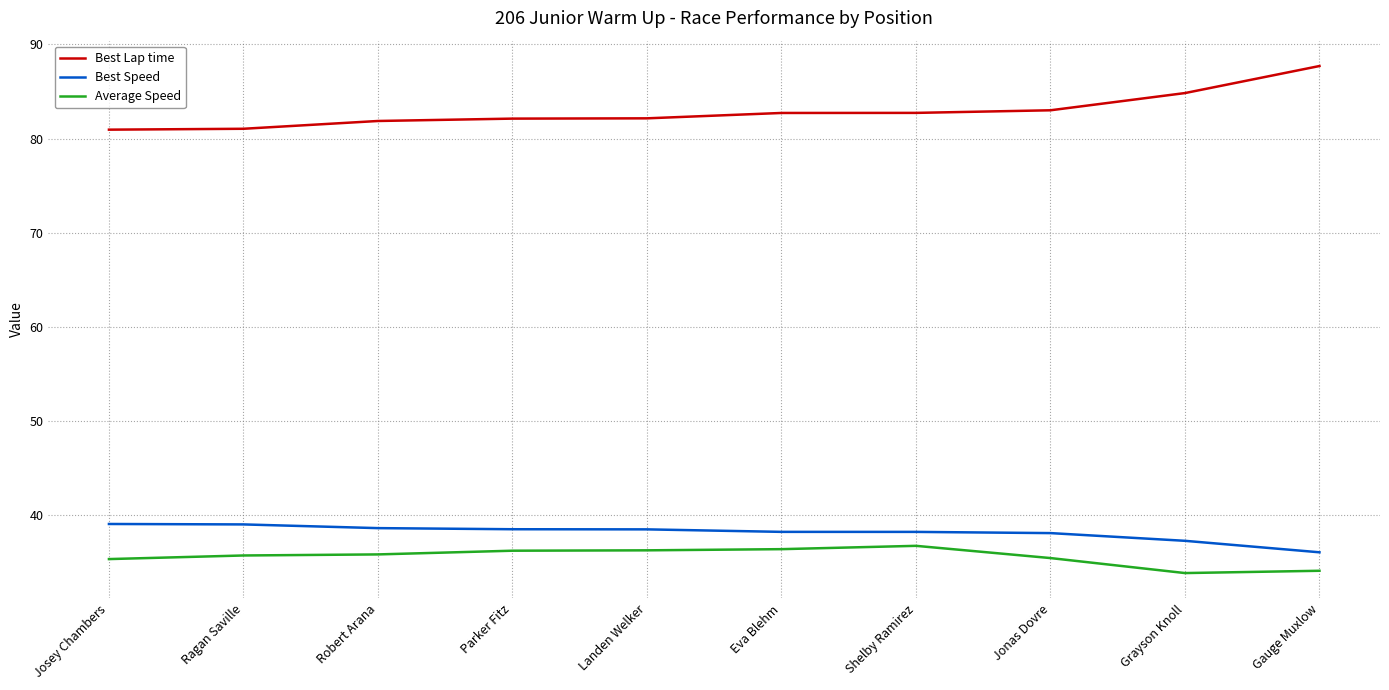

Rank the series at Josey Chambers from highest to lowest value.

Best Lap time, Best Speed, Average Speed